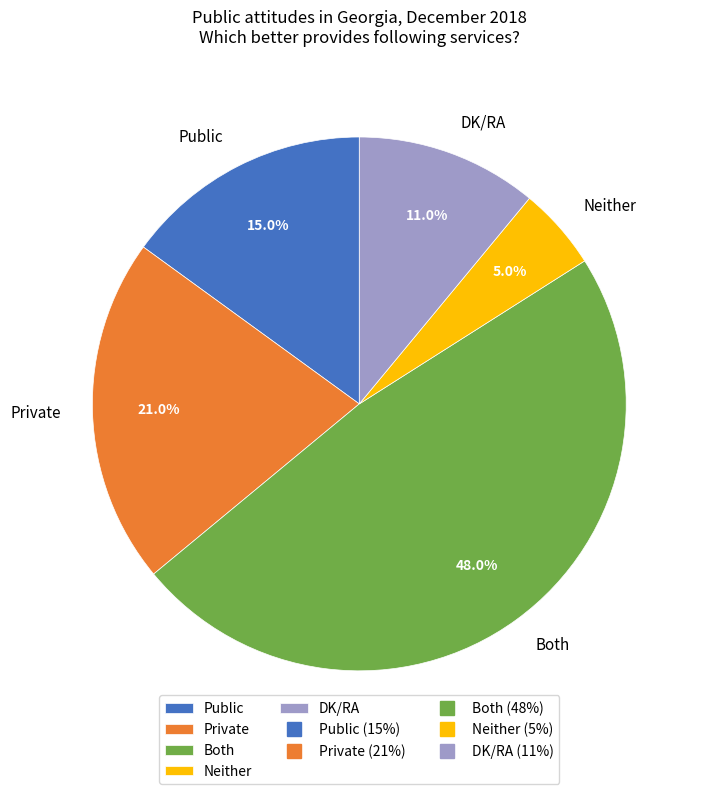

Is Neither the majority of the pie?

No